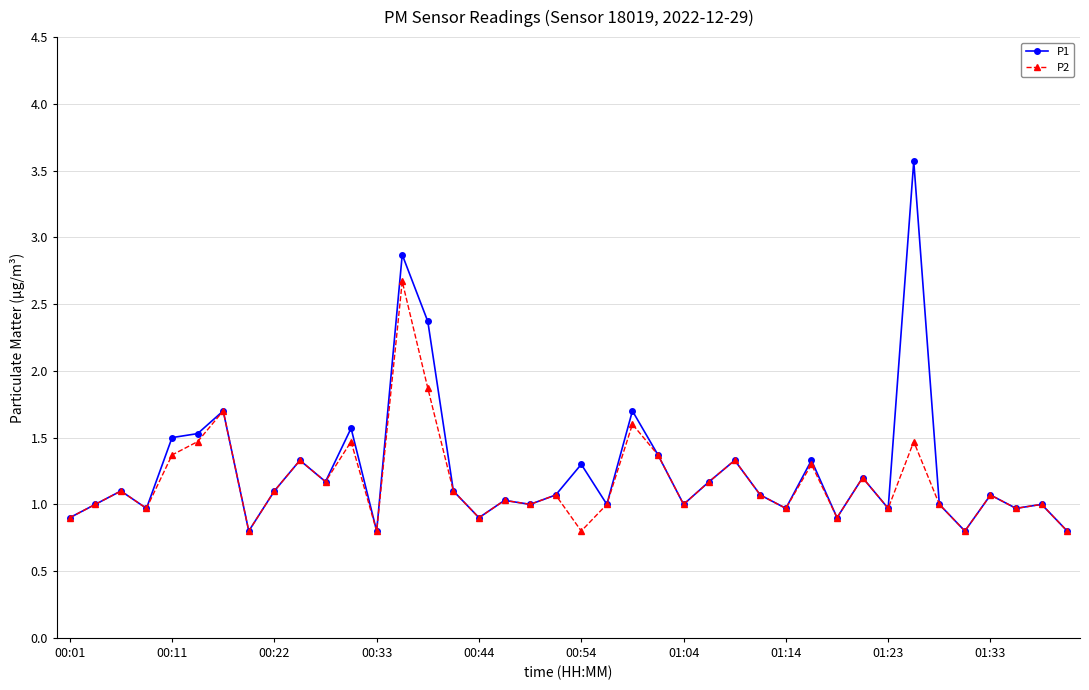

What is the maximum value shown in the chart?

3.6